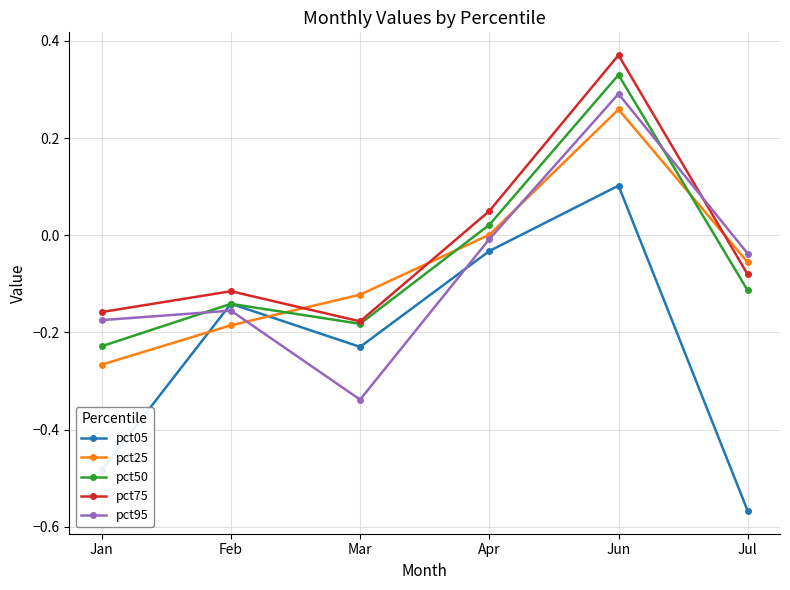

Which category has the highest value in the pct95 series?

Jun